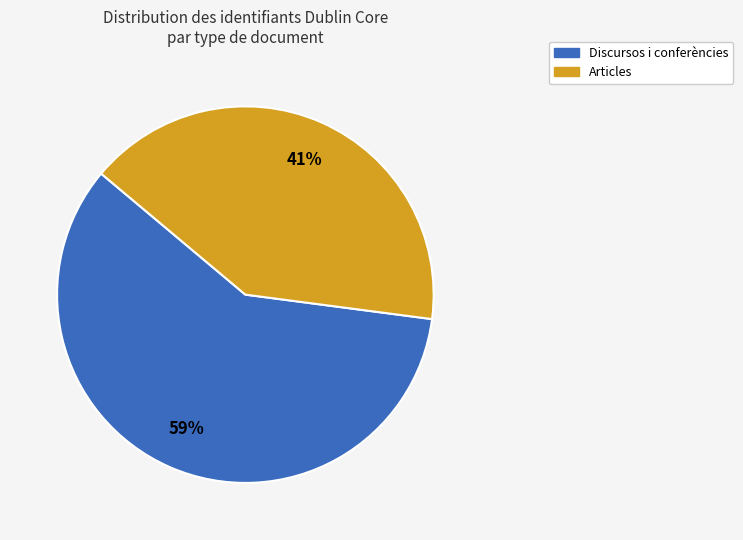

What is the smallest slice in the pie chart?

Articles